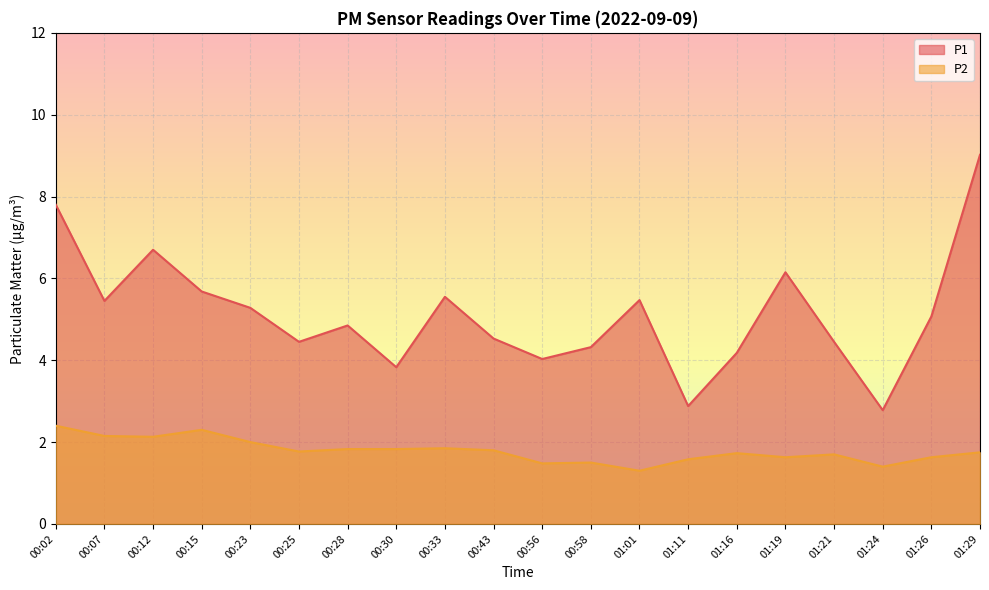

Is it true that P2 equals 0.4 at 01:29?

False